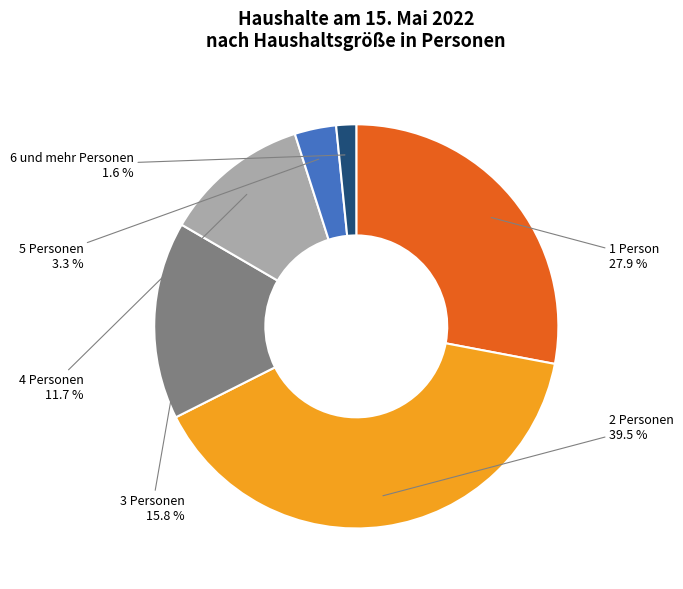

How many segments does this pie chart have?

6